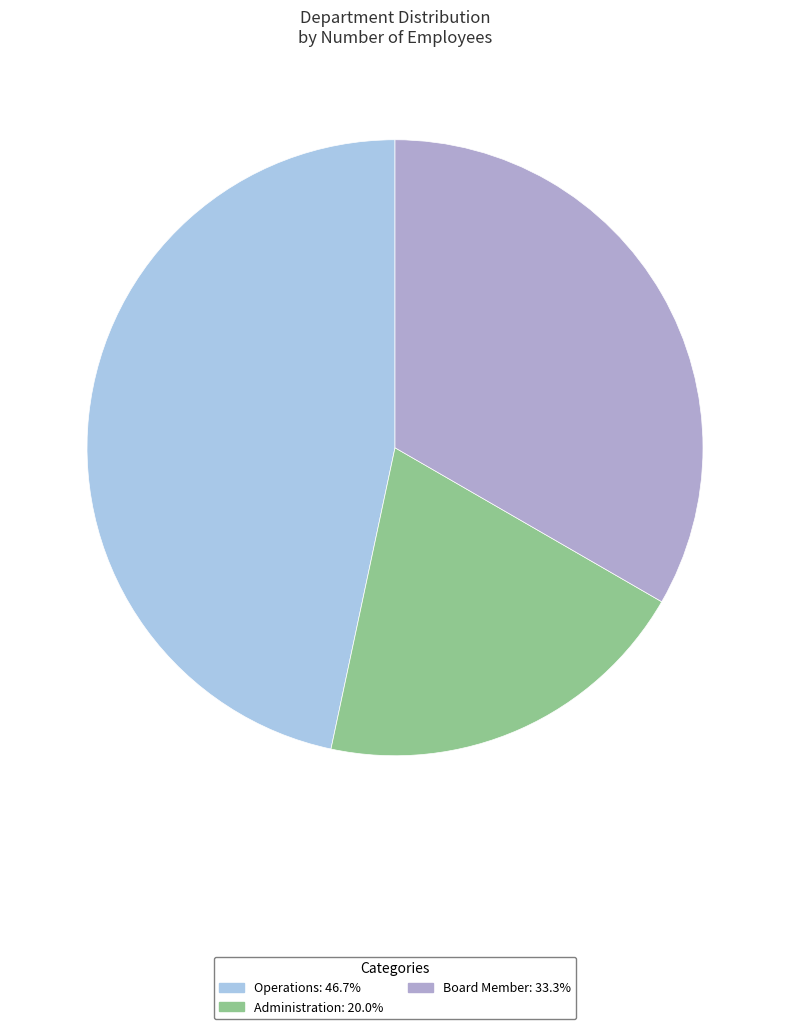

Is the sum of Administration and Board Member greater than half?

Yes